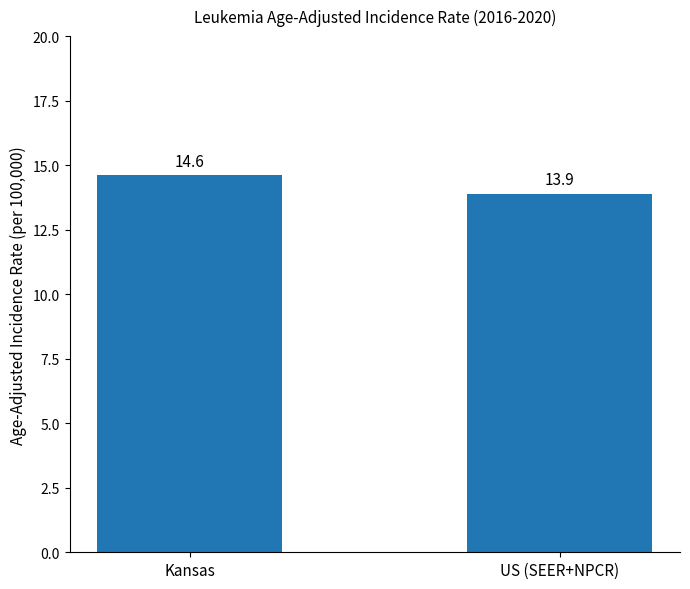

Does the chart contain stacked bars?

No